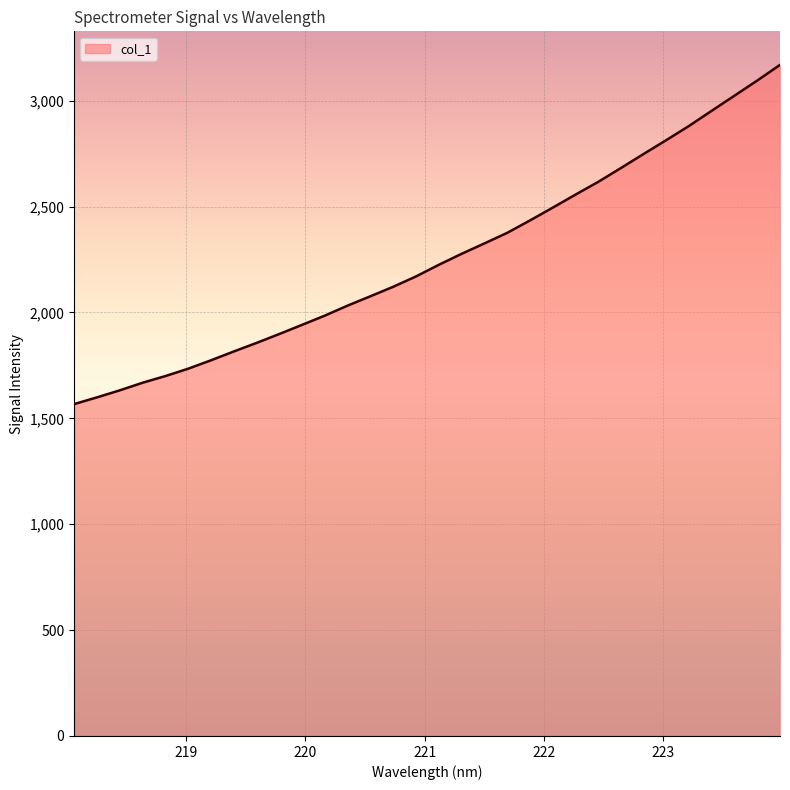

What is the minimum value shown in the chart?

1567.2